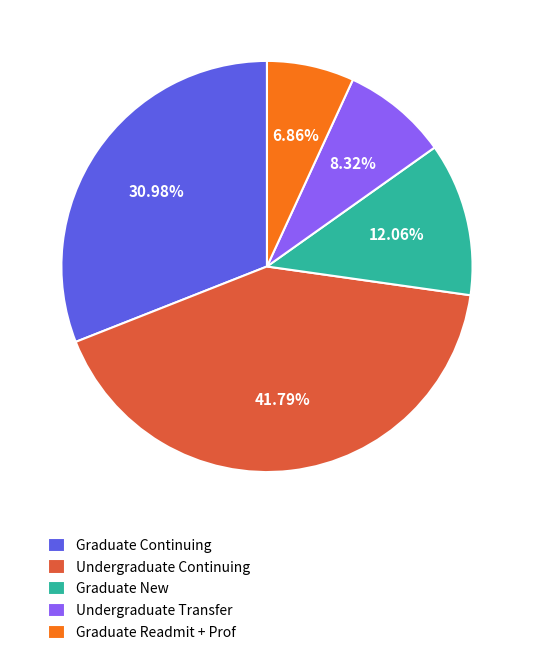

How many segments does this pie chart have?

5